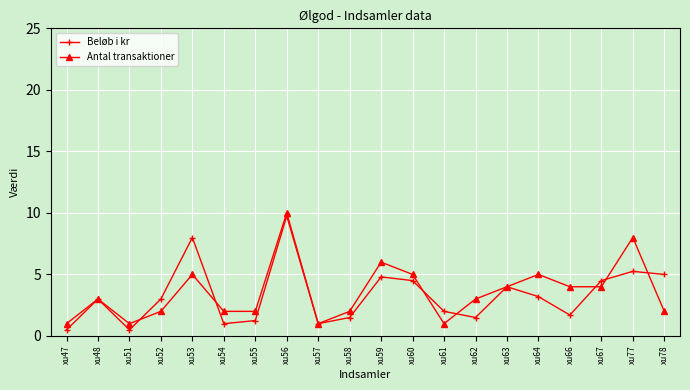

The value of Antal transaktioner at xu52 is 2.0. True or false?

True